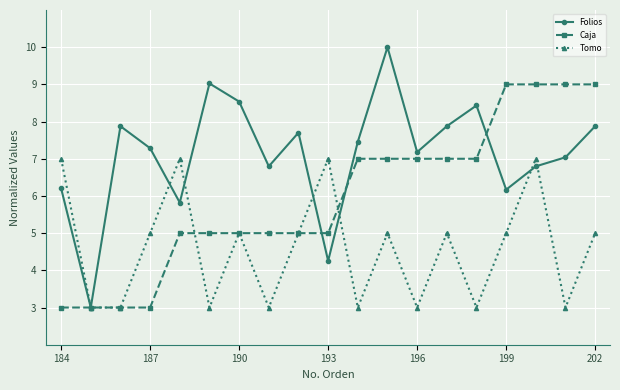

List the series in order of their peak value, lowest first.

Tomo, Caja, Folios